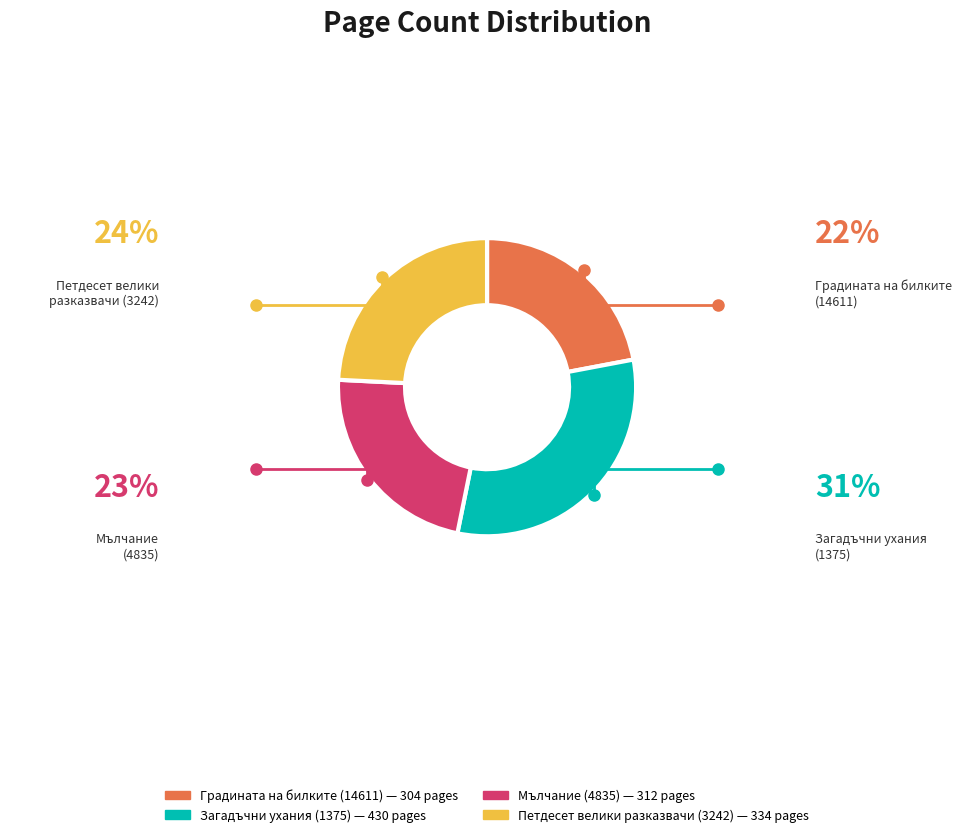

Which category has the smallest portion of the pie?

Градината на билките (14611)